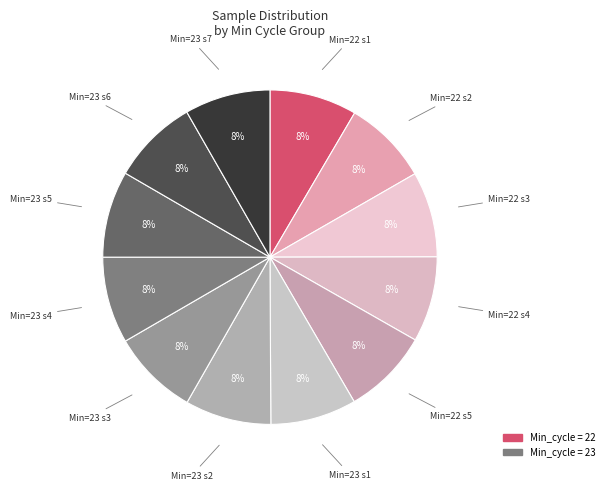

Count the number of slices in the pie.

12